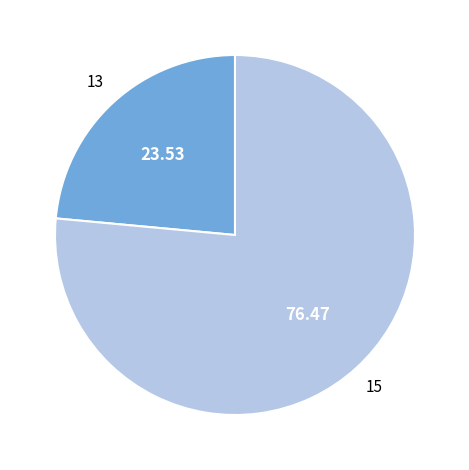

What is the smallest slice in the pie chart?

13